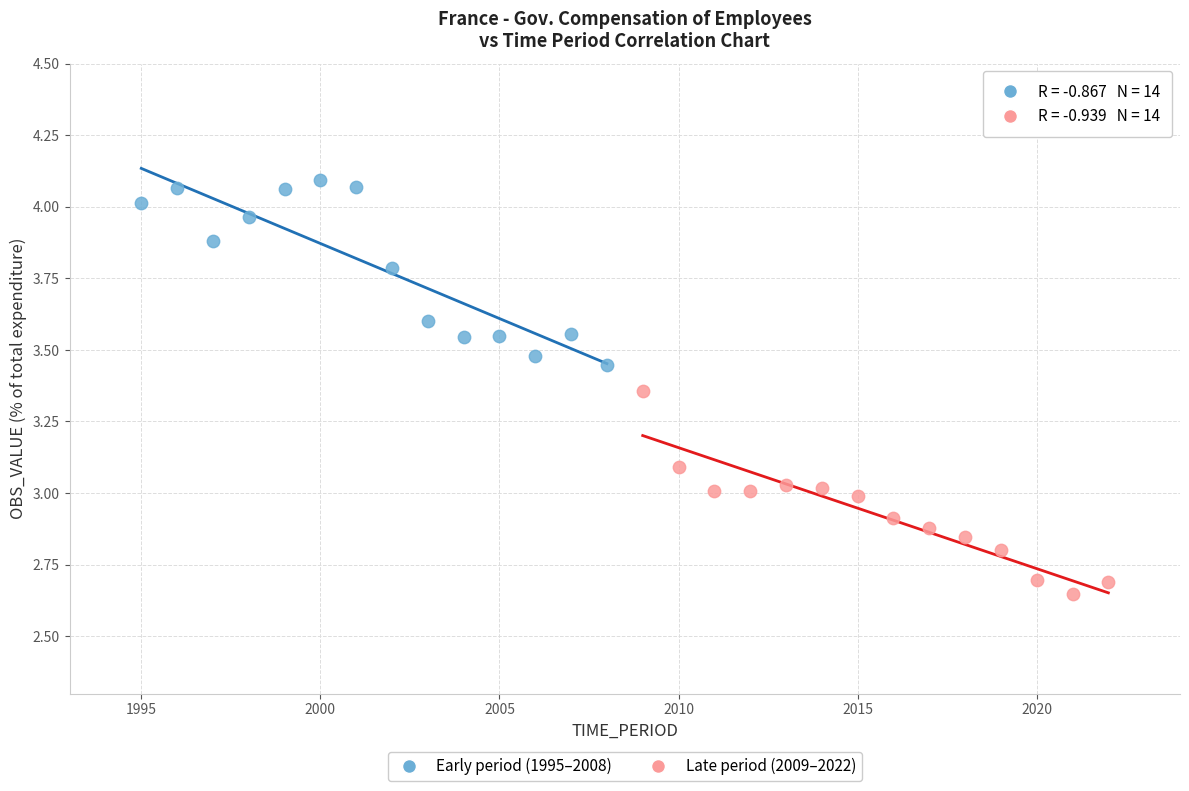

Which series contains the highest Y value?

Early period (1995–2008)